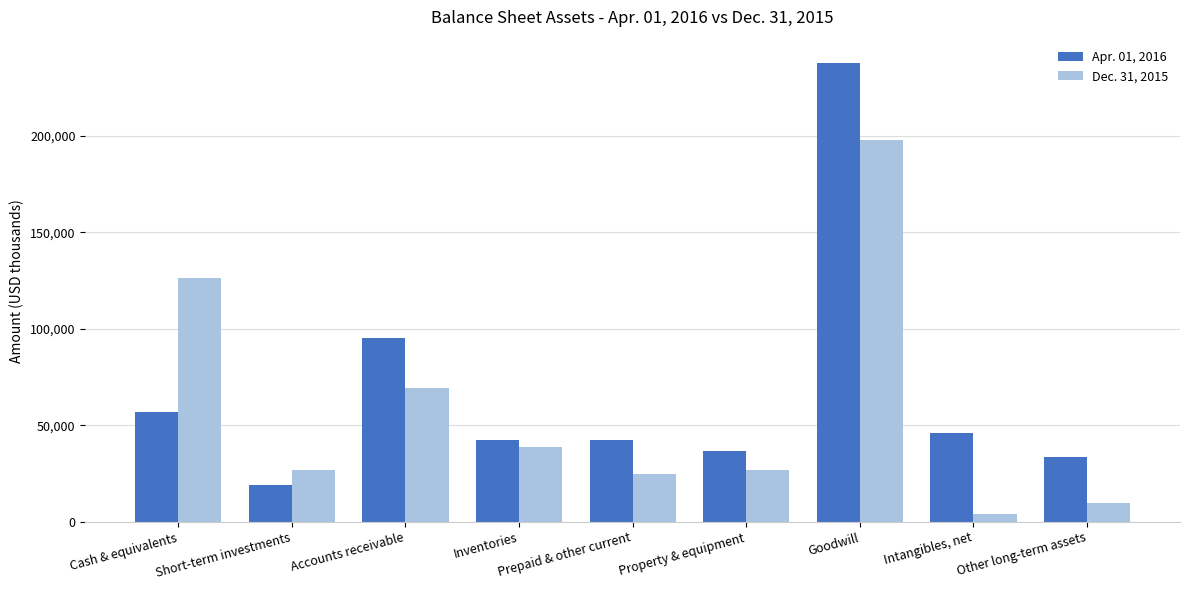

What is the average value of the Dec. 31, 2015 series?

58329